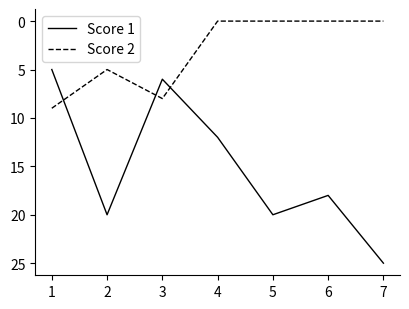

How many interior local peaks does the Score 1 series have?

2